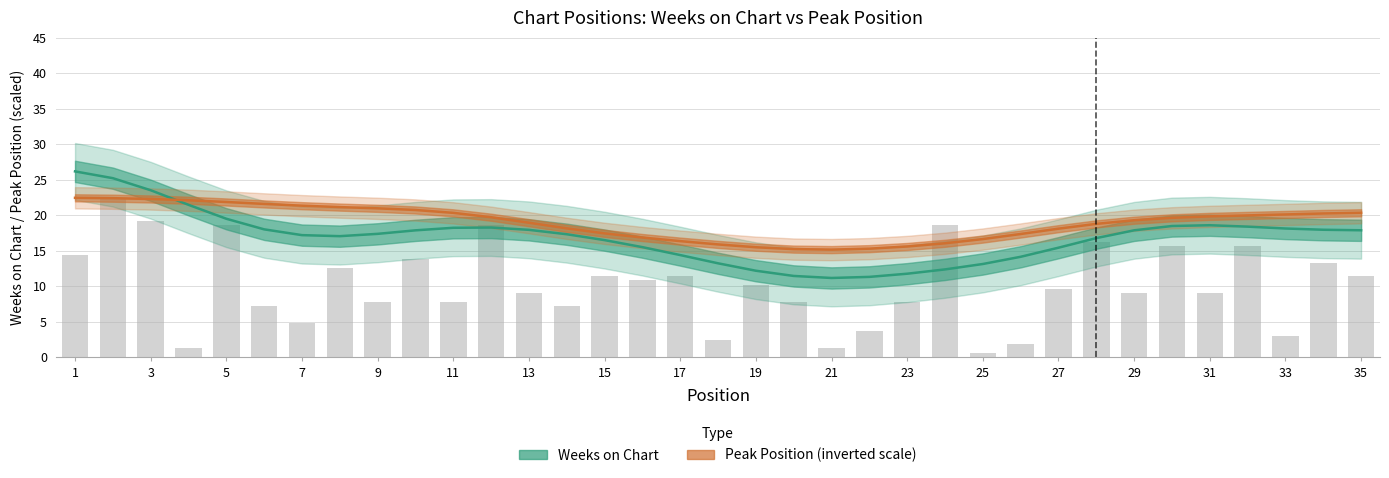

How many data points are above 9?

18